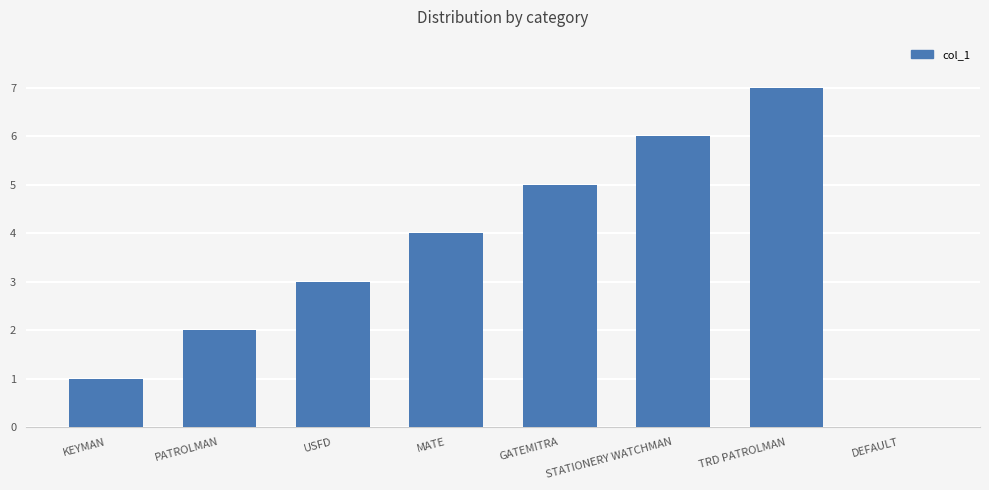

What is the sum of all values?

28